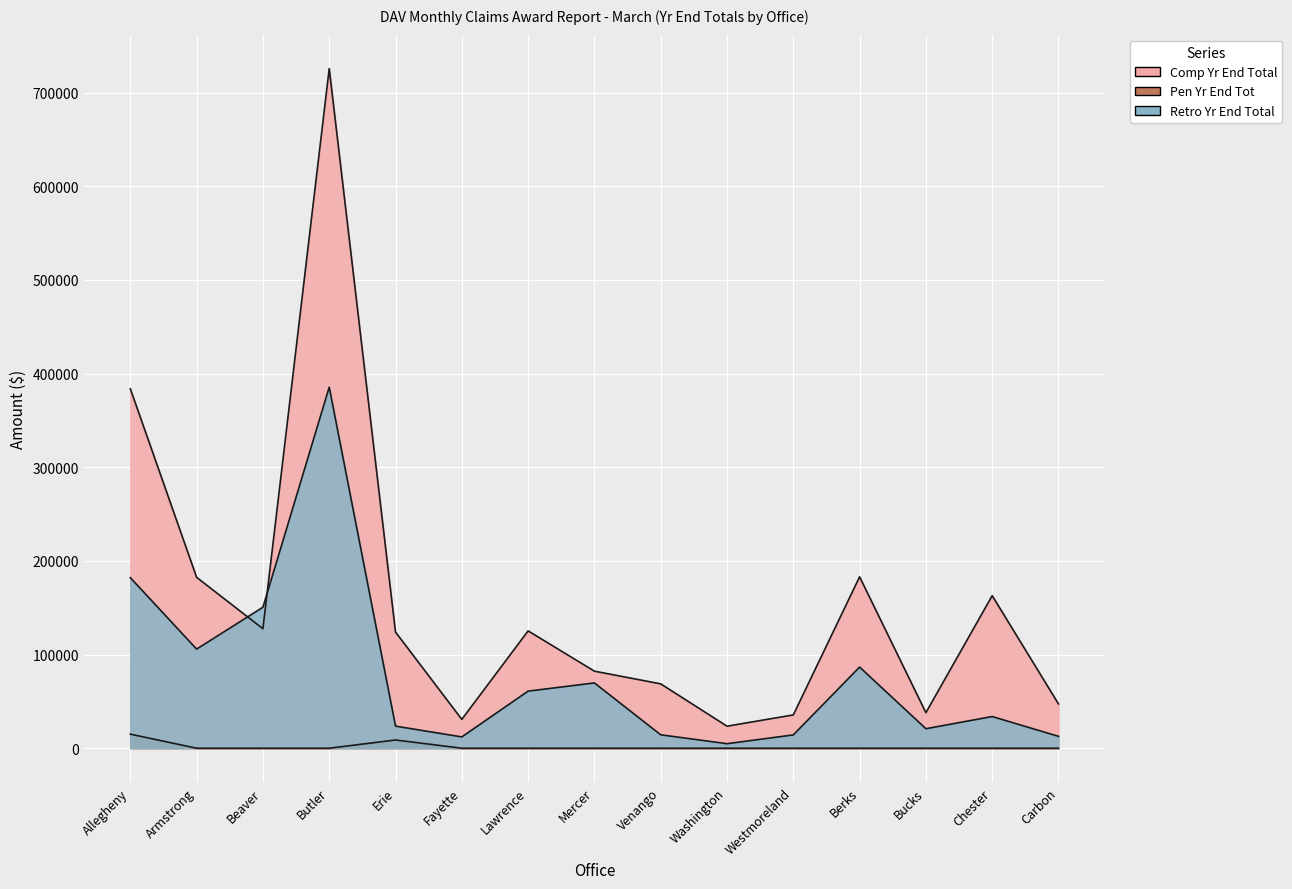

True or false: Pen Yr End Tot and Retro Yr End Total cross at least once.

False